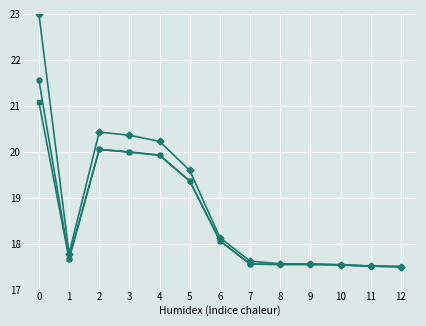

What is the total value across all series at 3?

60.3